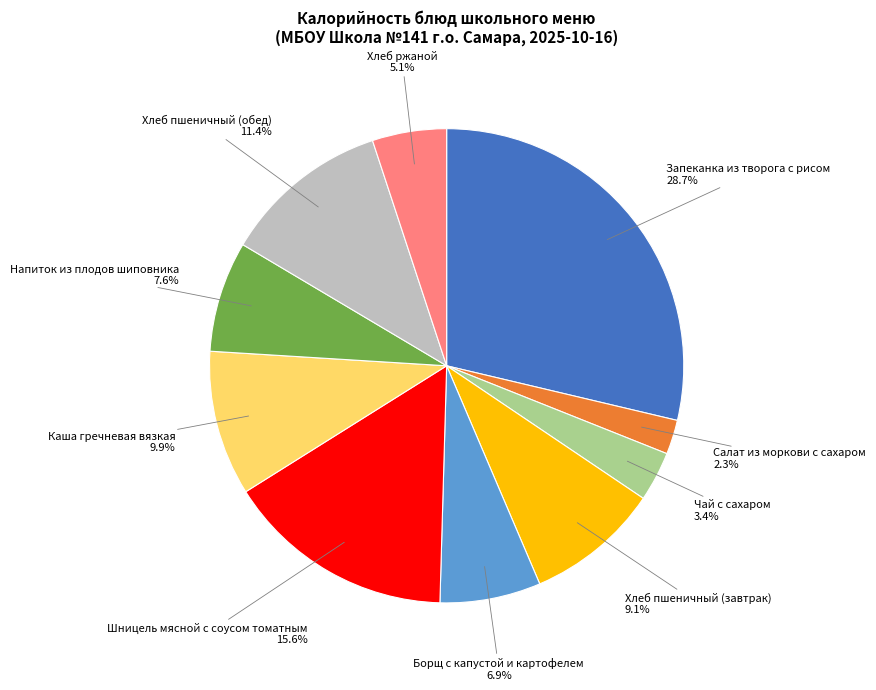

How many segments does this pie chart have?

10